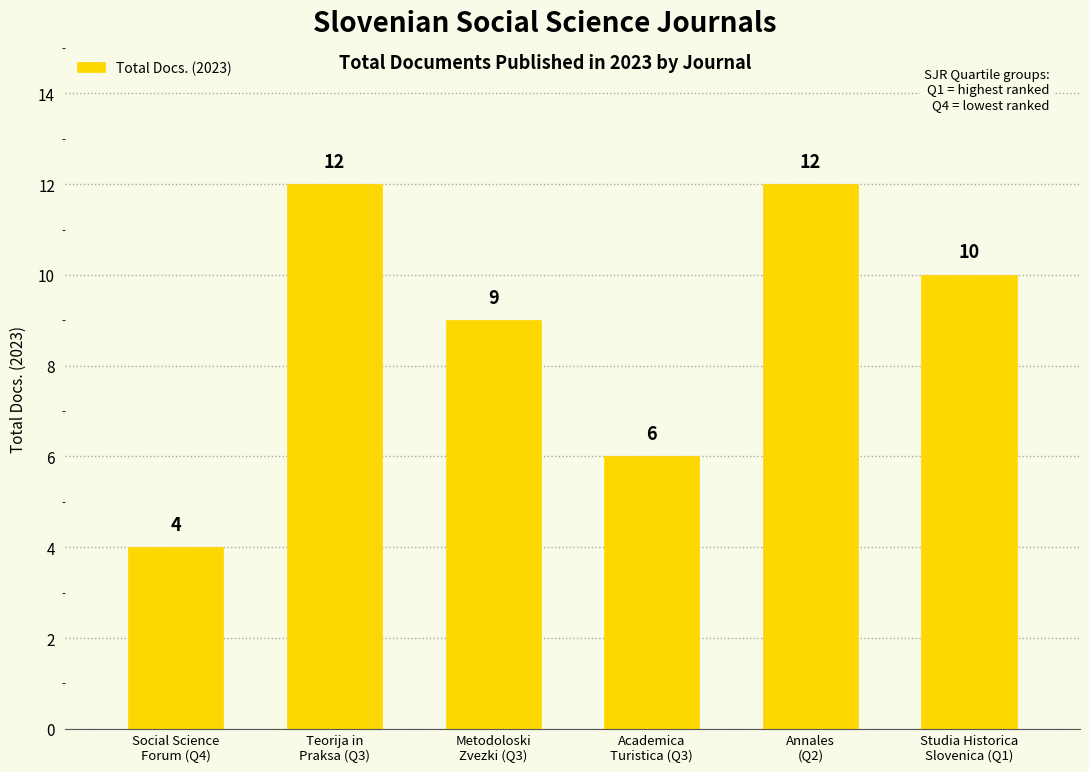

True or false: the data shows 6 at Annales
(Q2).

False